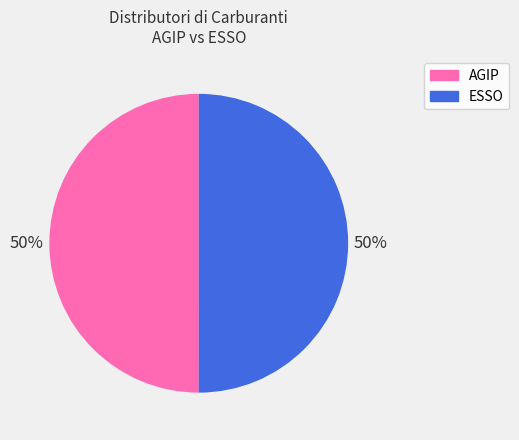

The ESSO slice represents 57% of the pie. True or false?

False